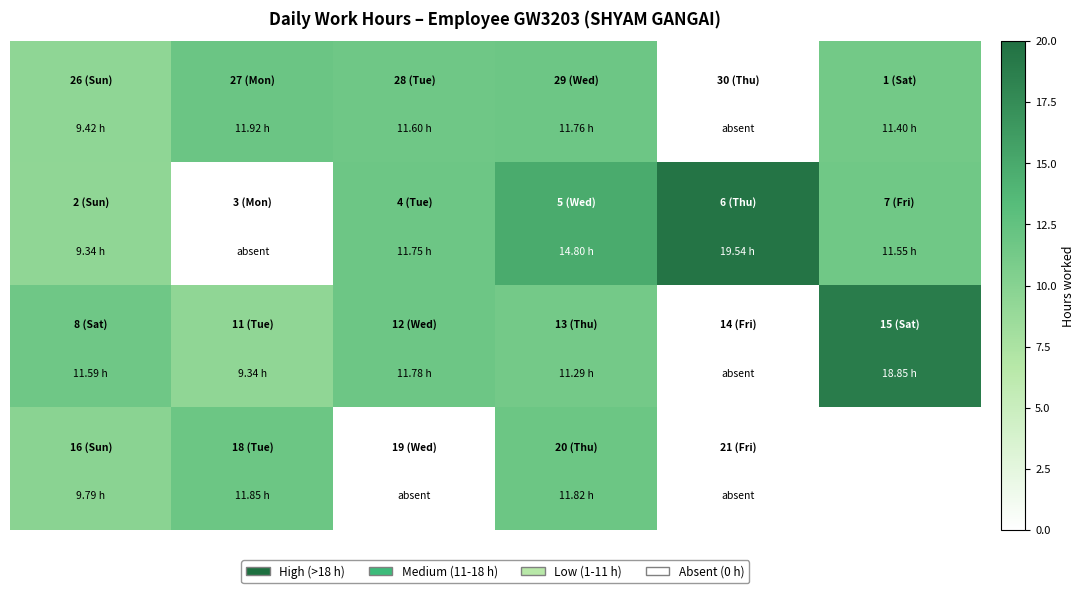

What is the total value across all series at 0?

40.1